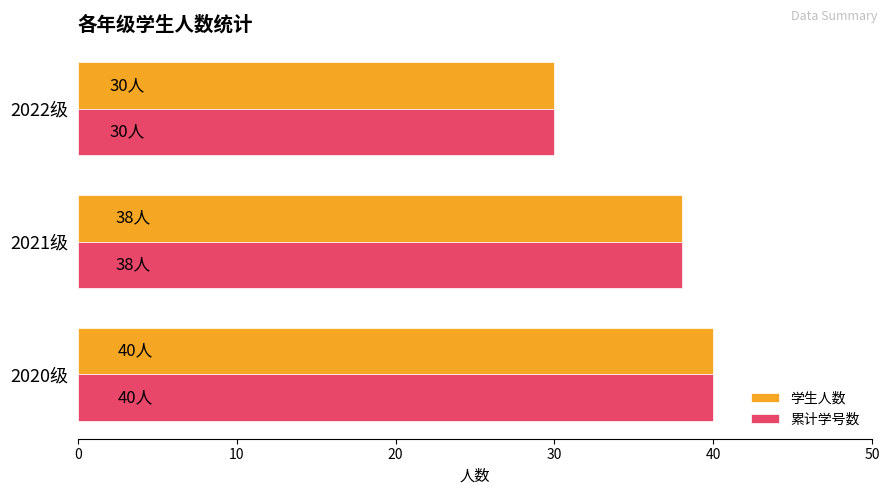

True or false: 累计学号数 has a value of 38 at 2021级.

True